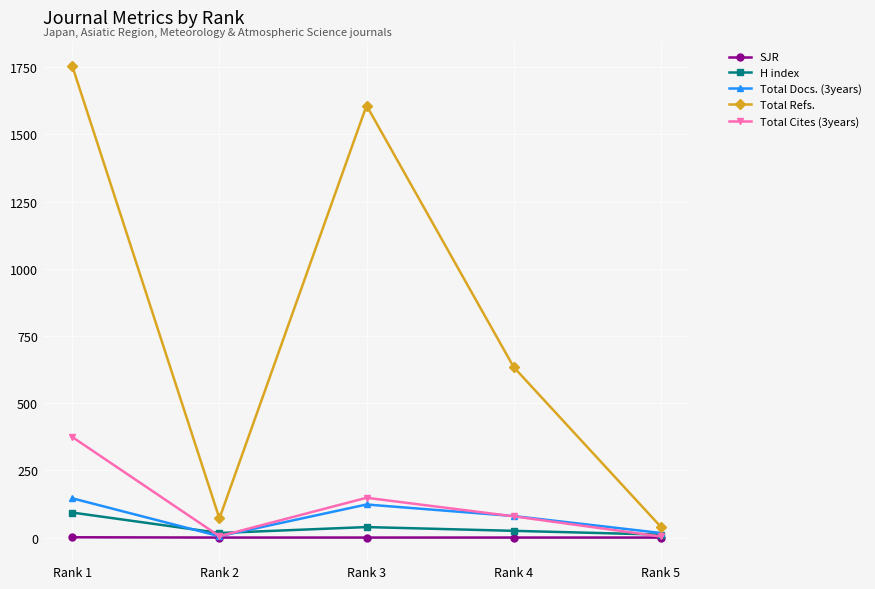

What is the value of the Total Docs. (3years) point at the 5th from the left?

17